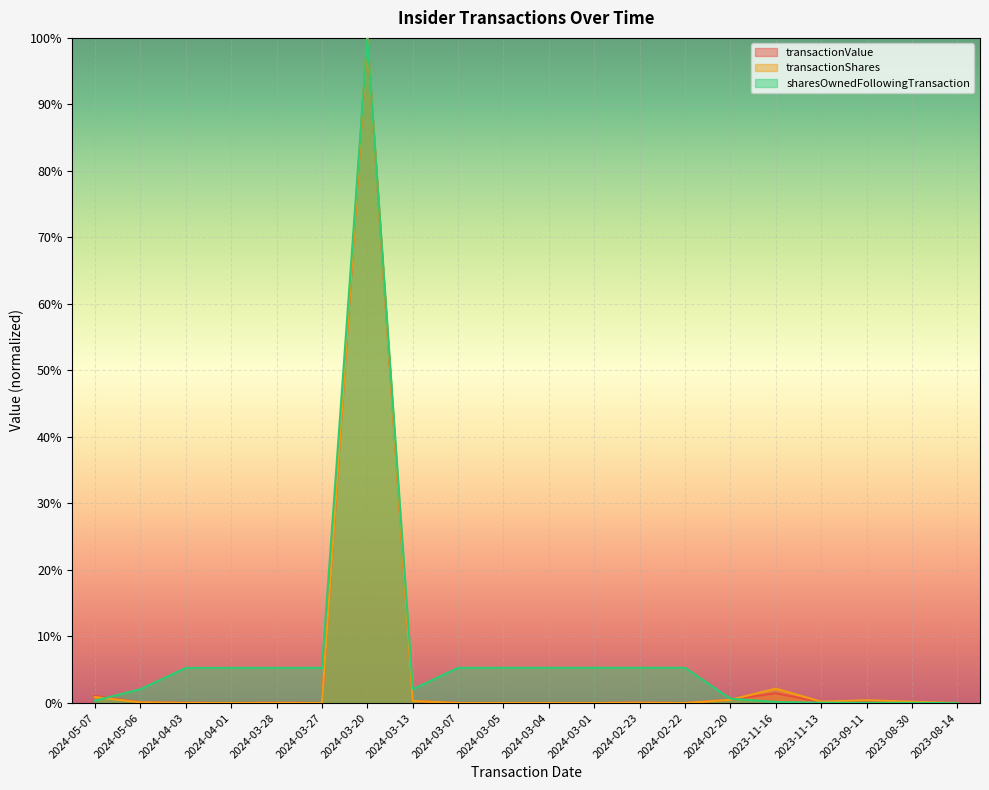

Which has a higher value, 2023-11-16 or 2024-04-03?

2023-11-16